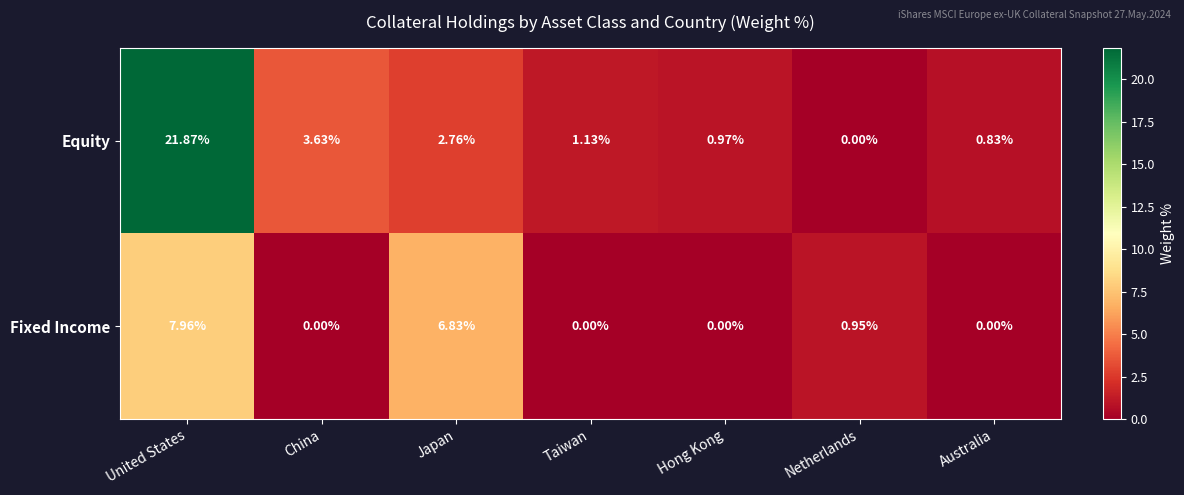

Which series has the largest range (max minus min)?

Equity